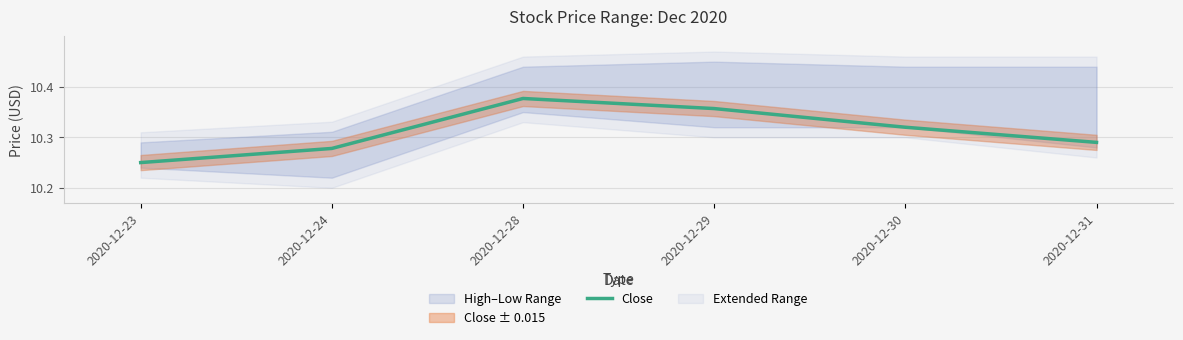

List the labels in order of value, largest first.

2020-12-28, 2020-12-29, 2020-12-30, 2020-12-31, 2020-12-24, 2020-12-23